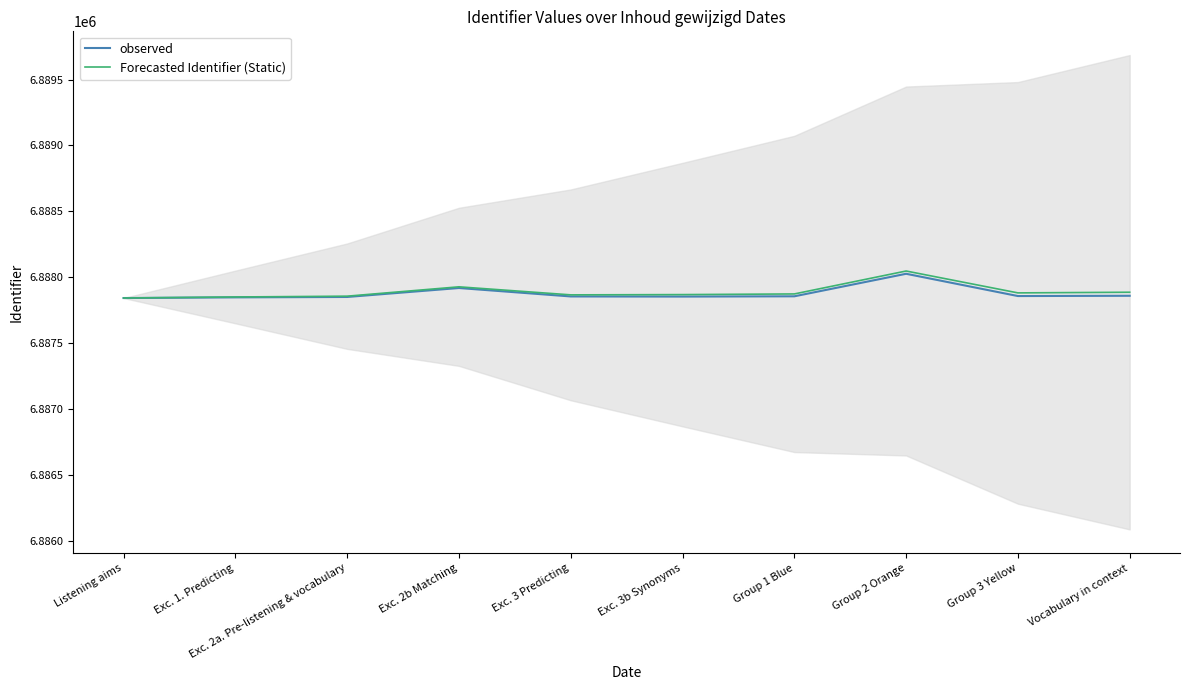

Between Exc. 3 Predicting and Group 3 Yellow, which series saw the biggest shift?

Forecasted Identifier (Static)